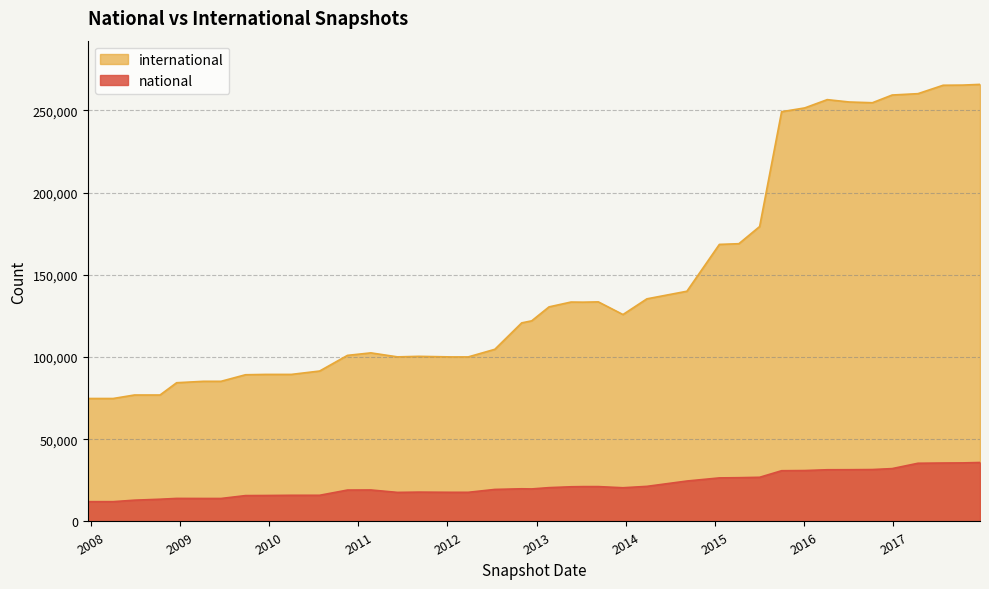

What are all the series names shown in the legend?

international, national